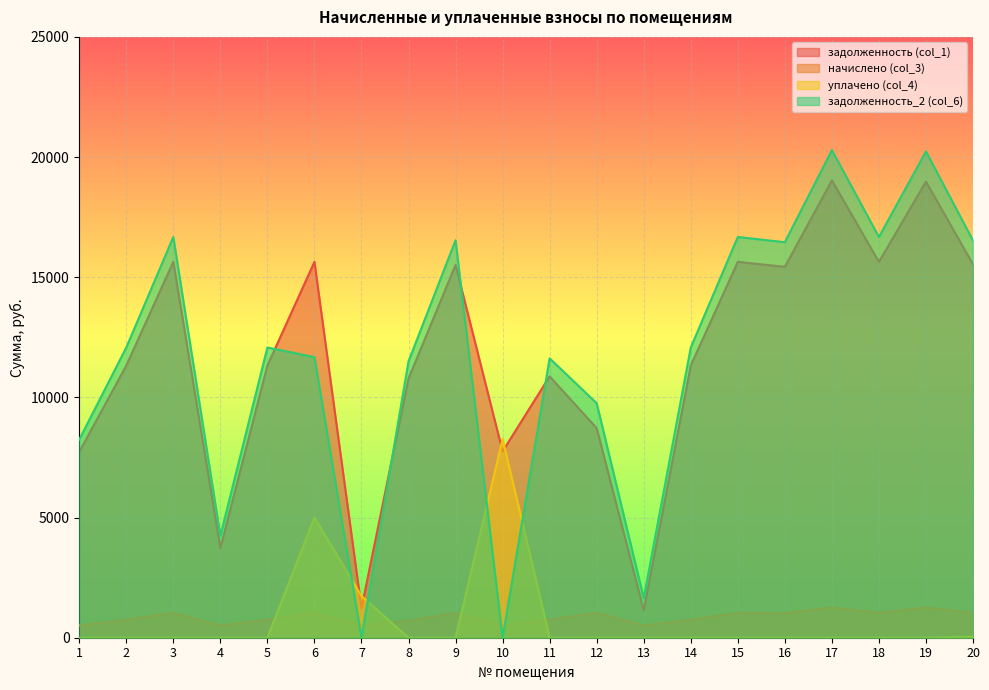

Is it true that задолженность (col_1) equals 15433.7 at 16?

True